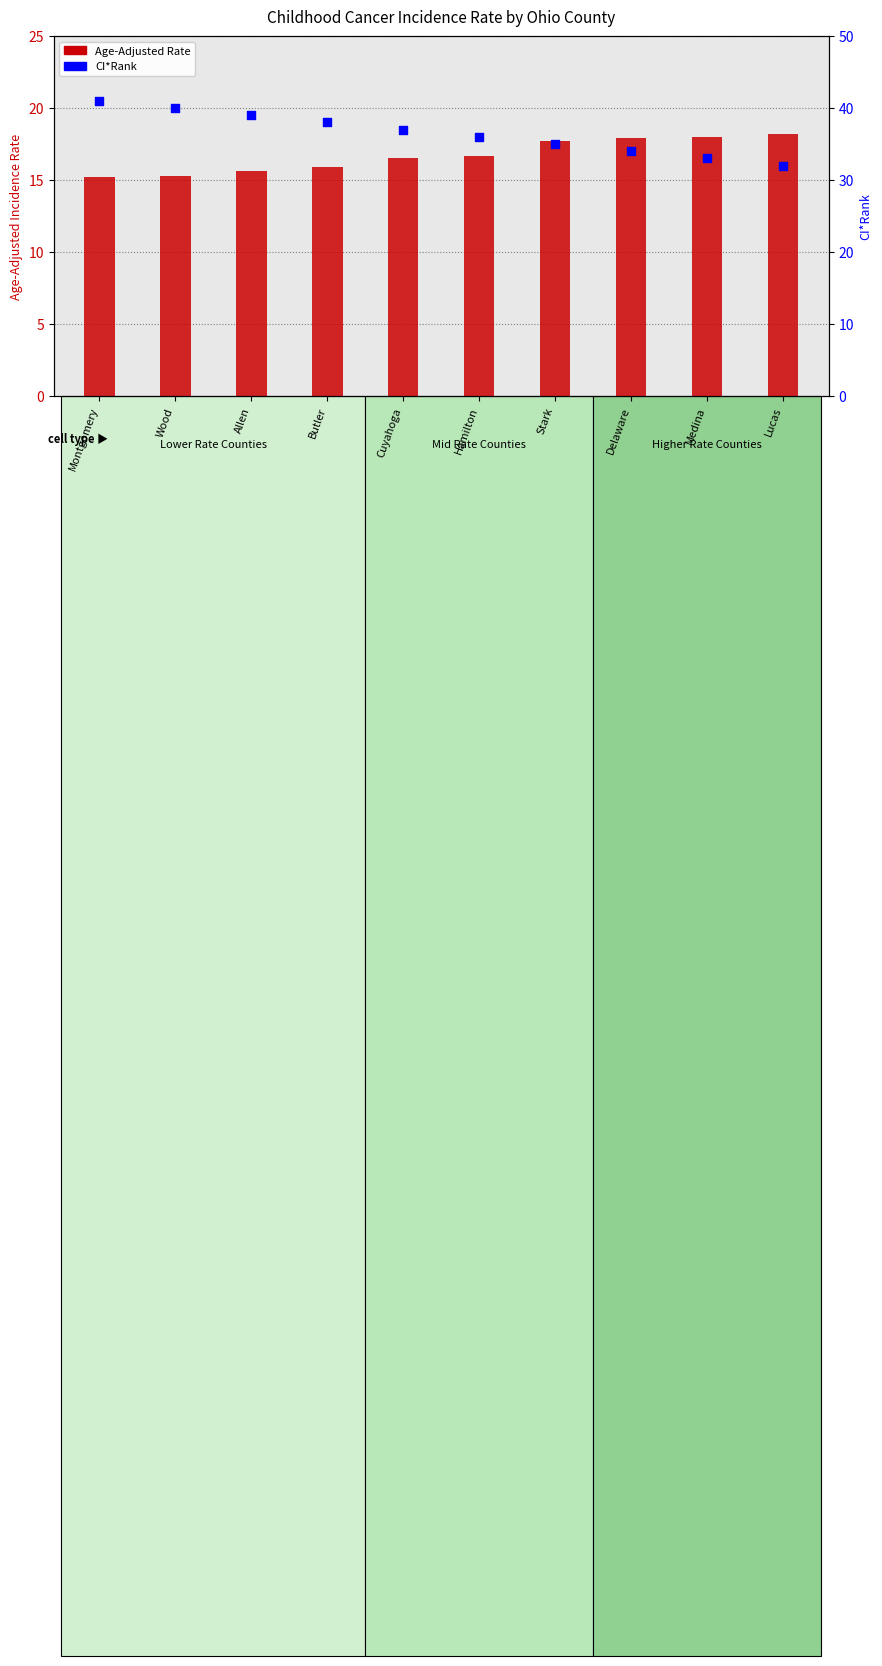

Which series reaches the maximum Y coordinate?

CI*Rank